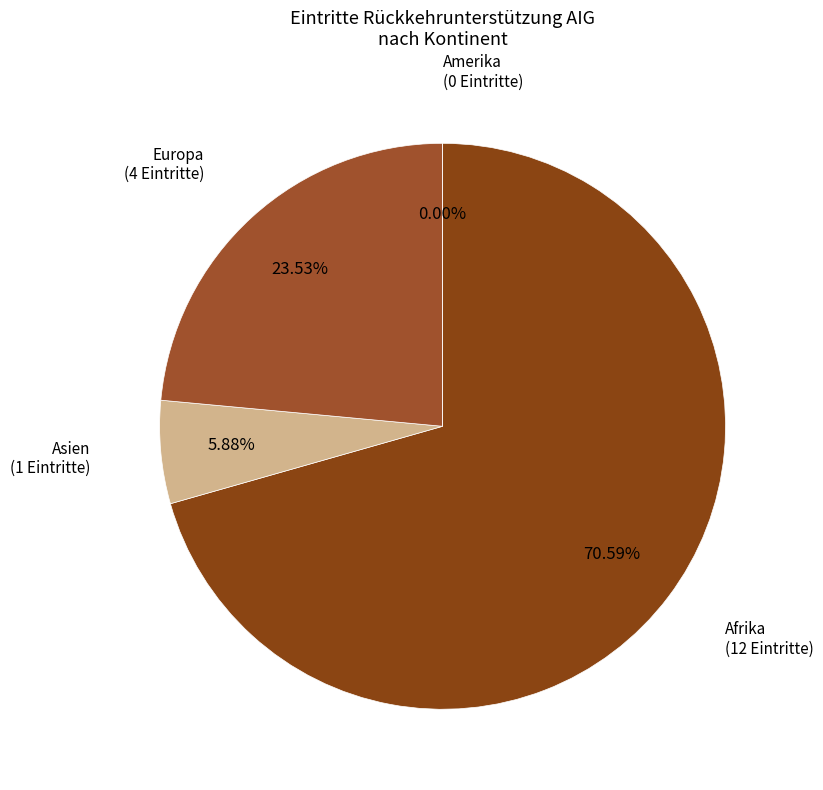

Count the number of slices in the pie.

4